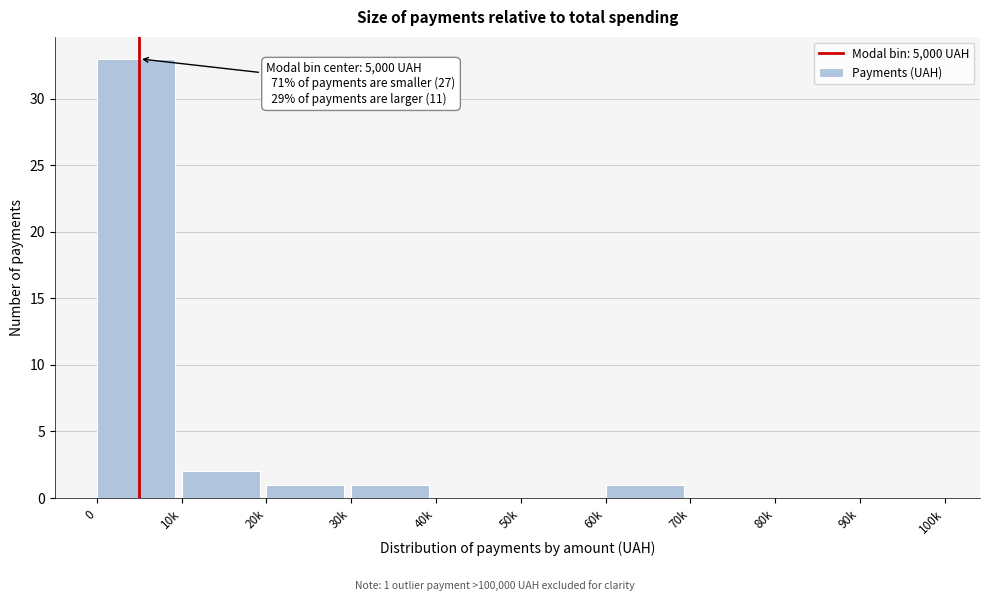

Reading left to right, extract all data points from this chart.

0=33	10k=2	20k=1	30k=1	40k=0	50k=0	60k=1	70k=0	80k=0	90k=0